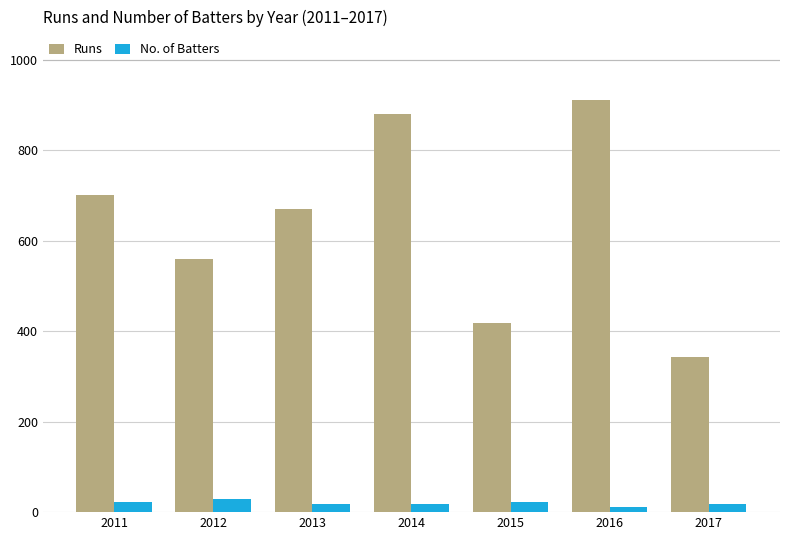

Rank the series at 2015 from highest to lowest value.

Runs, No. of Batters